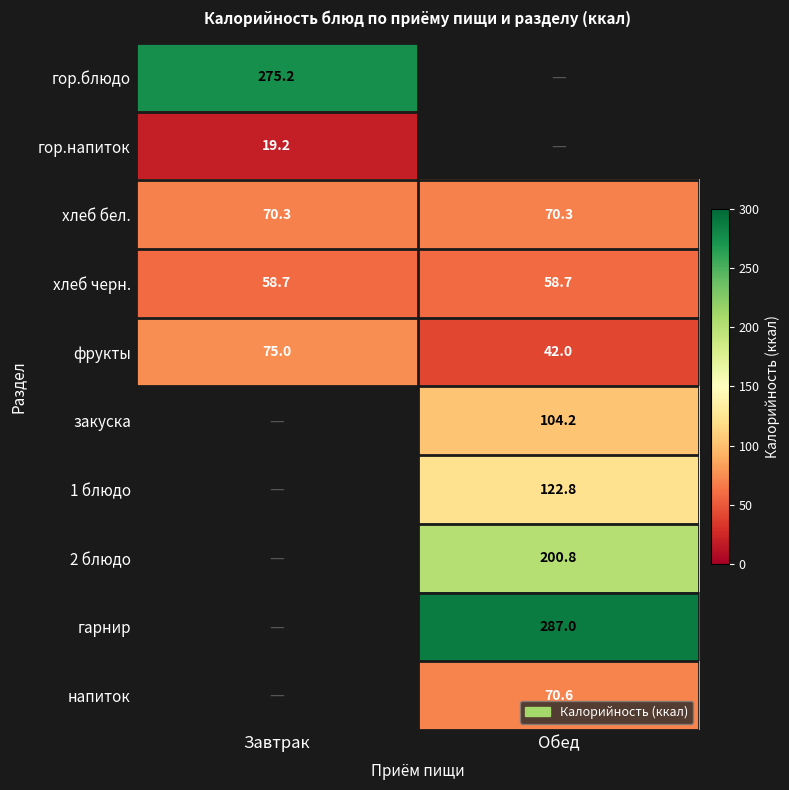

Is the value of хлеб черн. at Обед greater than the value of гарнир at Обед?

No